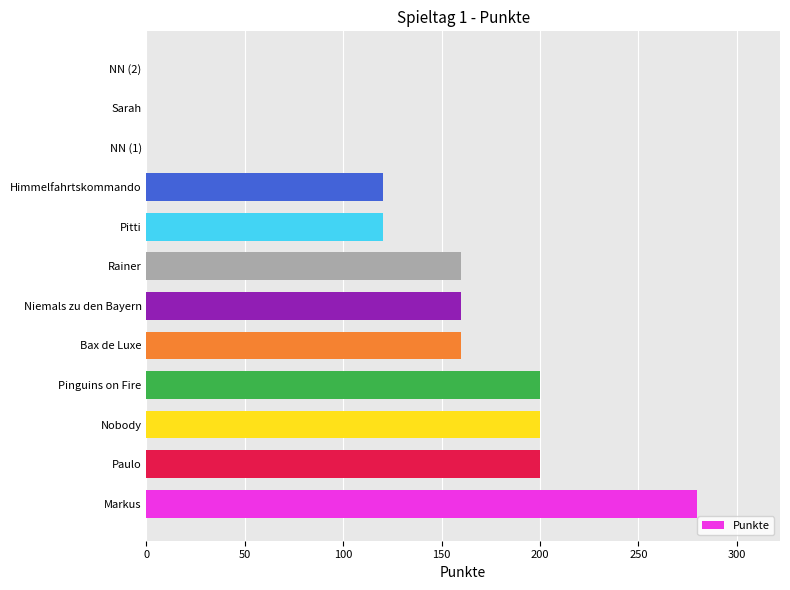

How many series are shown in this chart?

1